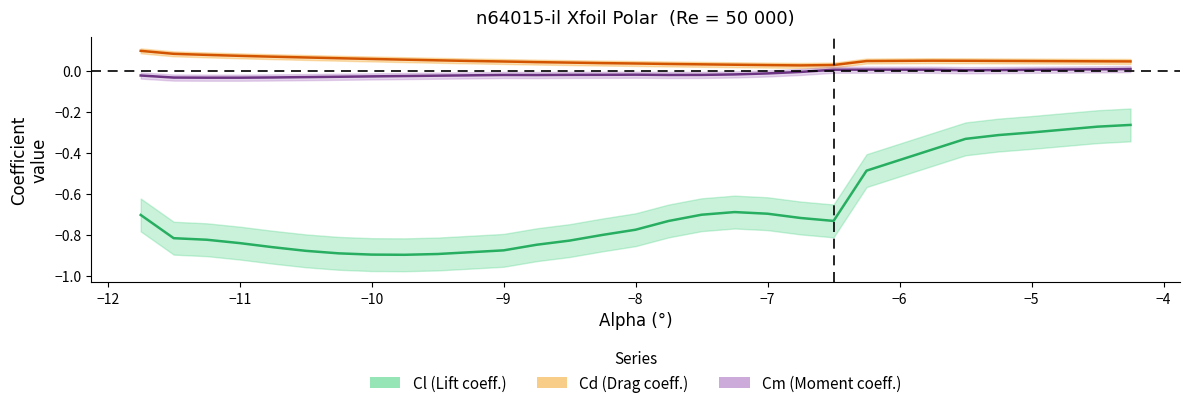

Does the chart display data point markers on the line(s)?

No